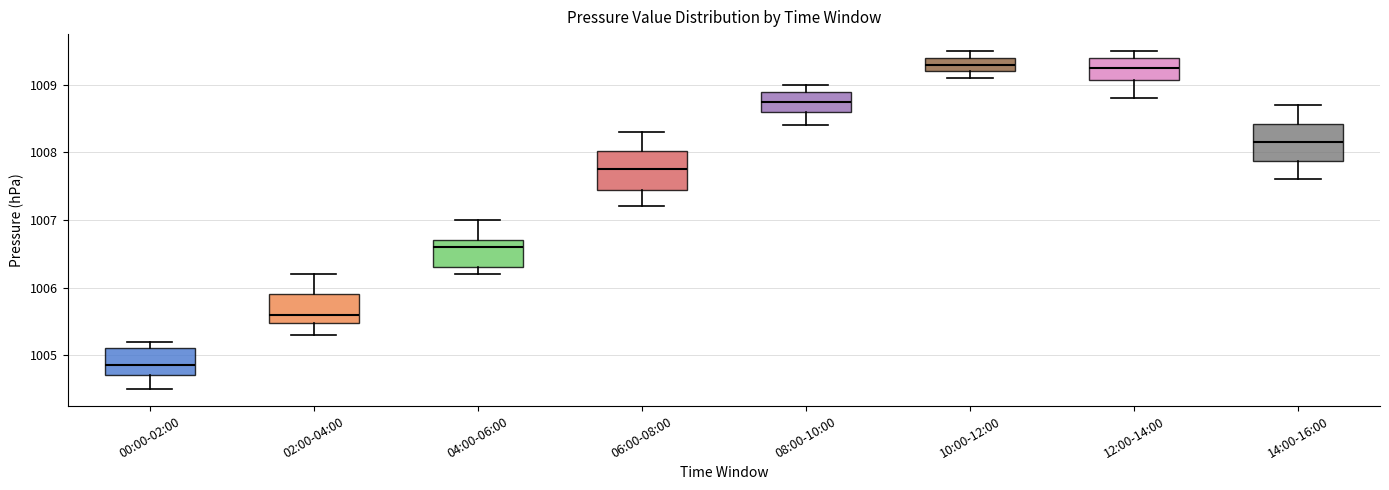

Which box has the lowest median line?

00:00-02:00